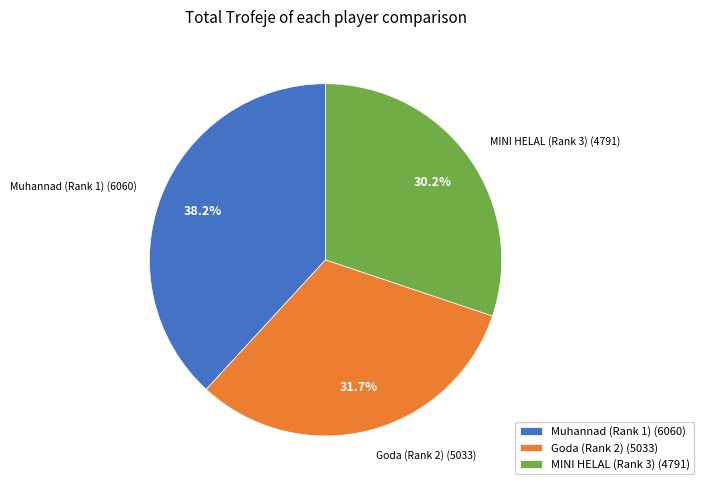

Rank the categories by value from highest to lowest.

Muhannad (Rank 1), Goda (Rank 2), MINI HELAL (Rank 3)